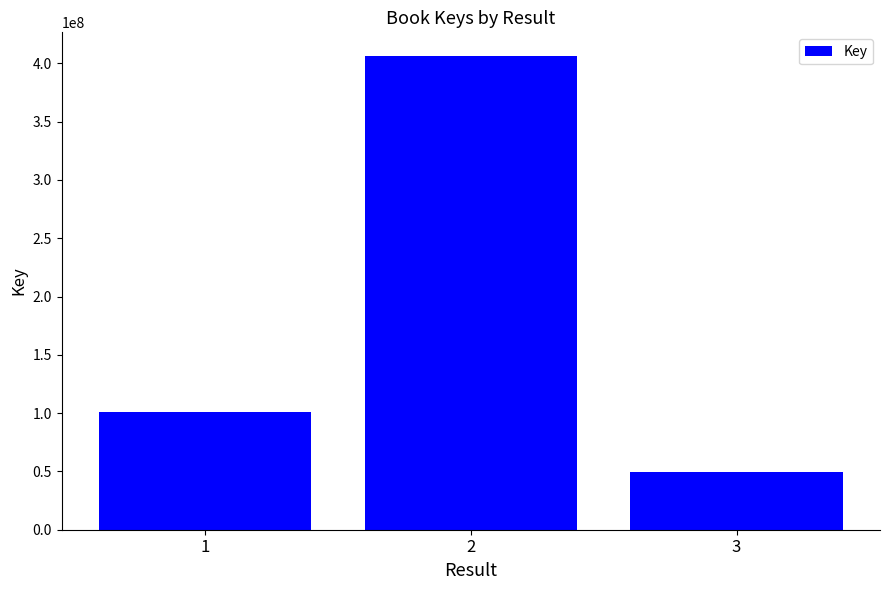

List the labels in order of value, smallest first.

3, 1, 2